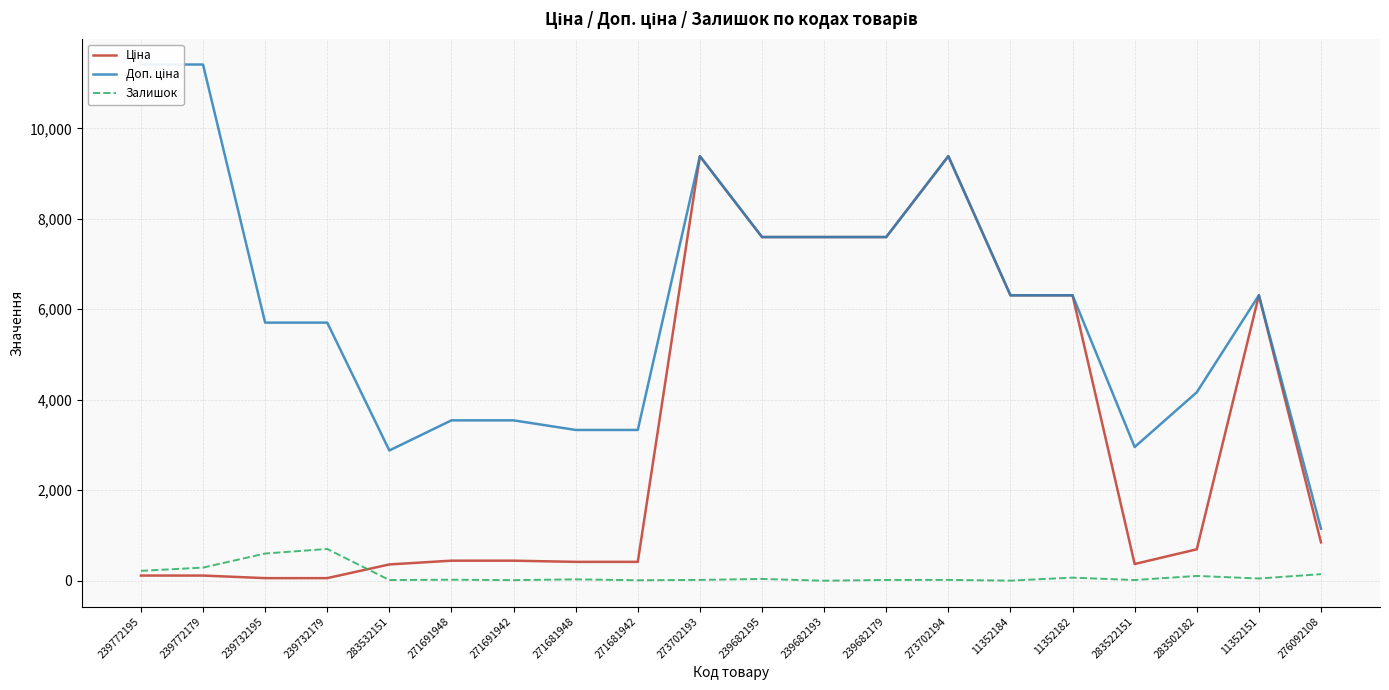

How many interior local valleys does the Залишок series have?

7